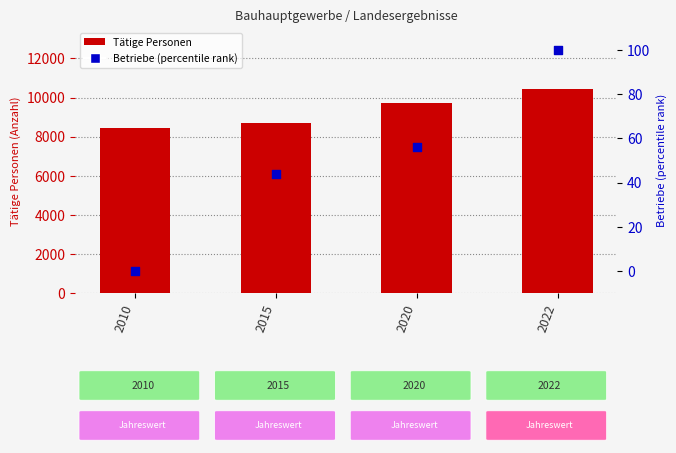

Is the value of Betriebe (percentile rank) at 2015 greater than the value of Tätige Personen at 2022?

No